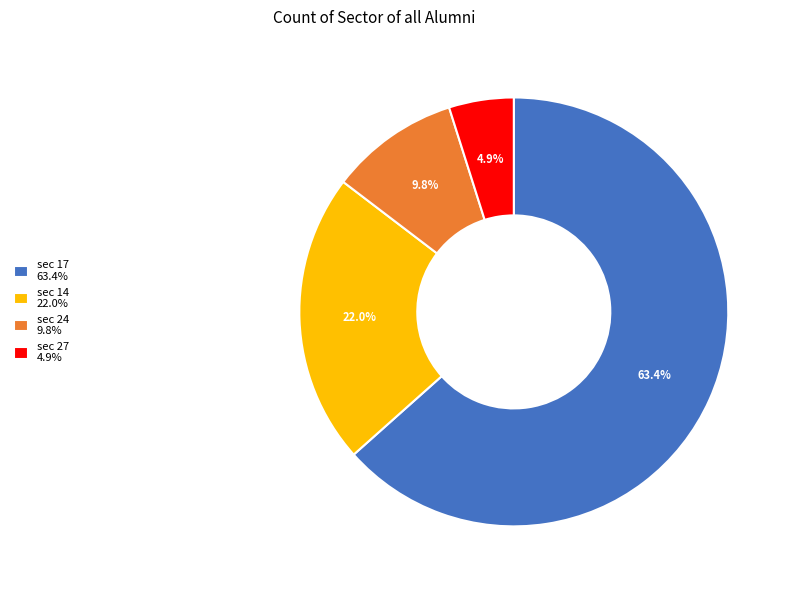

Which category accounts for the majority?

sec 17 63.4%